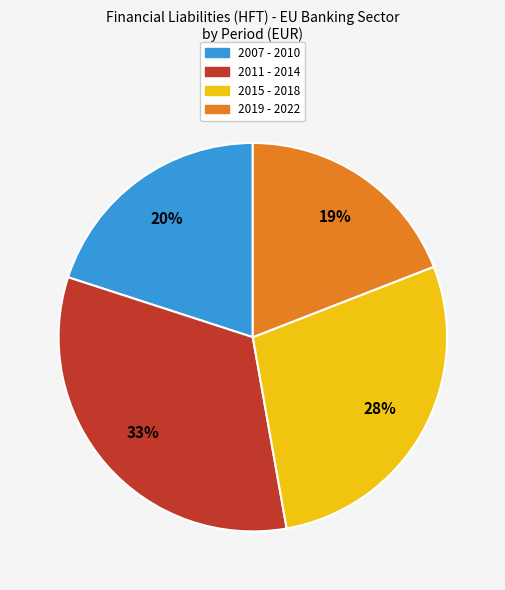

To the nearest percent, what percentage of the pie is 2011 - 2014?

33%